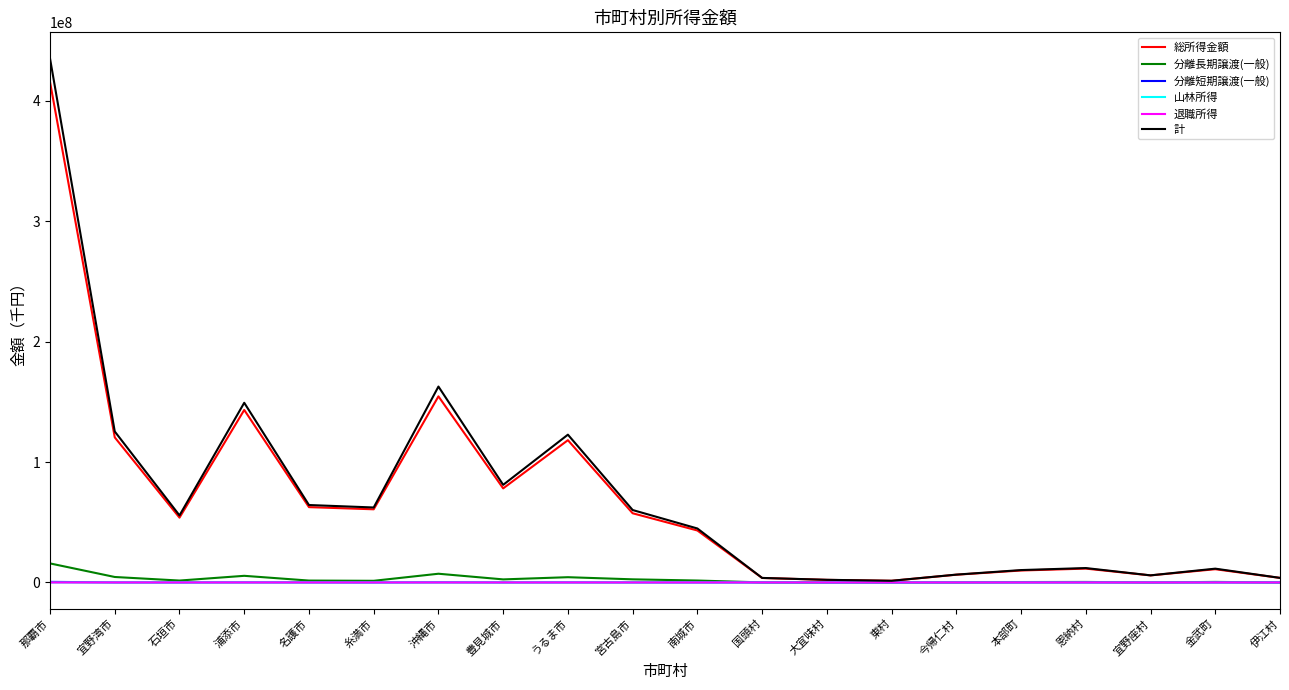

Is the value of 分離長期譲渡(一般) at 那覇市 greater than the value of 総所得金額 at 宮古島市?

No